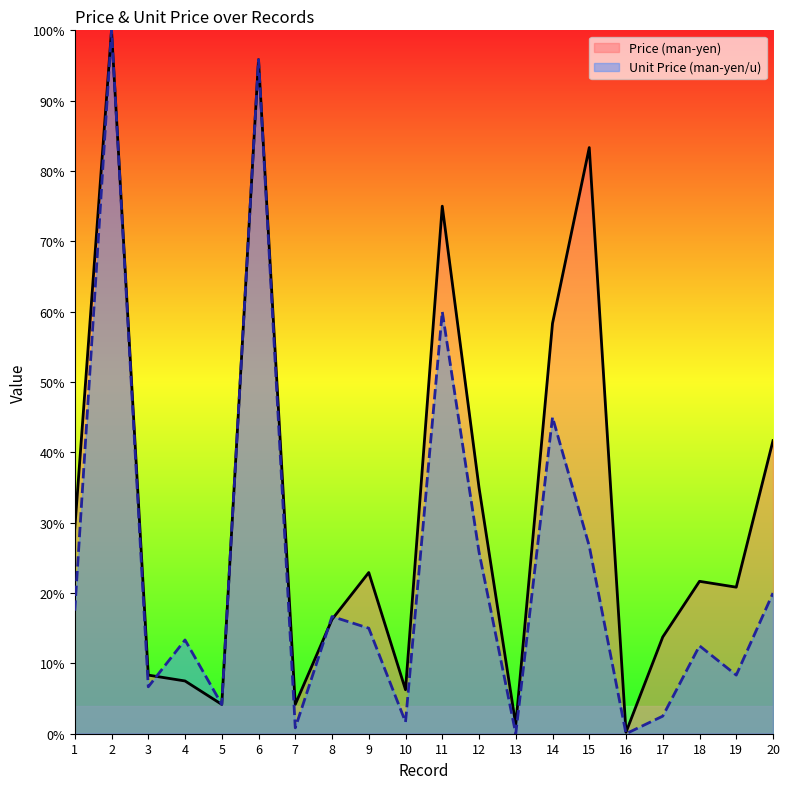

True or false: Unit Price (man-yen/u) has a value of 1.7 at 10.

True